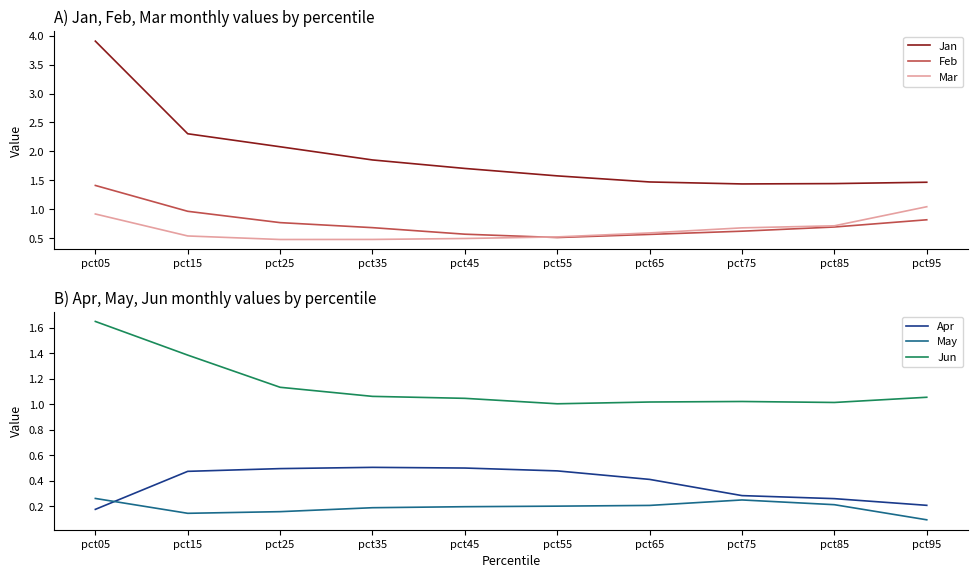

What is the value of the Apr point at the 9th from the left?

0.3